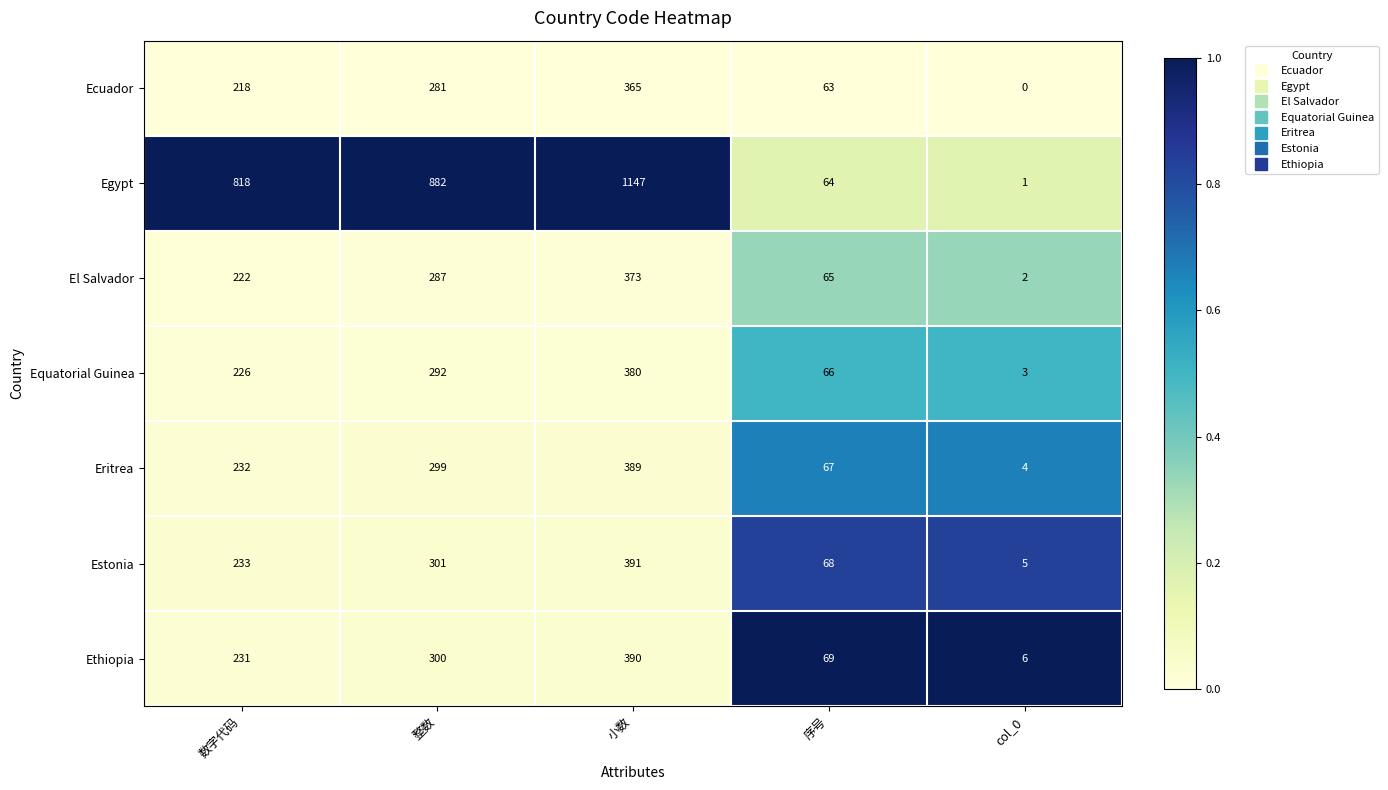

Is it true that Estonia equals 5 at col_0?

True